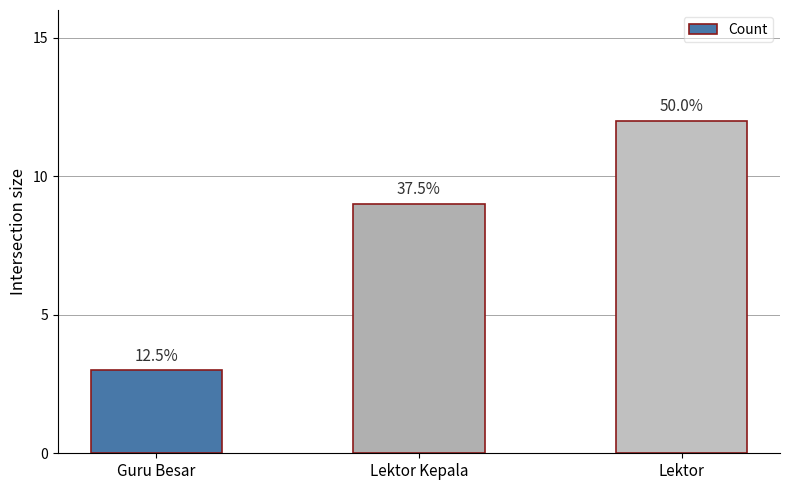

At which label is the value closest to 7?

Lektor Kepala